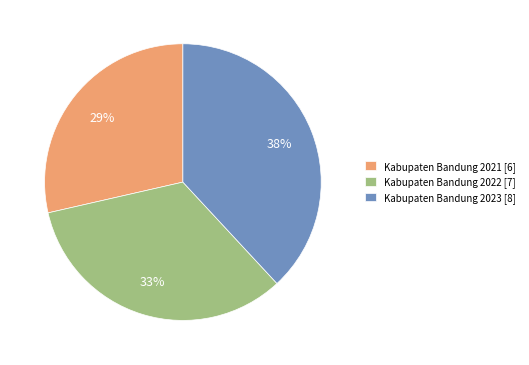

To the nearest percent, what is the average slice percentage?

33%